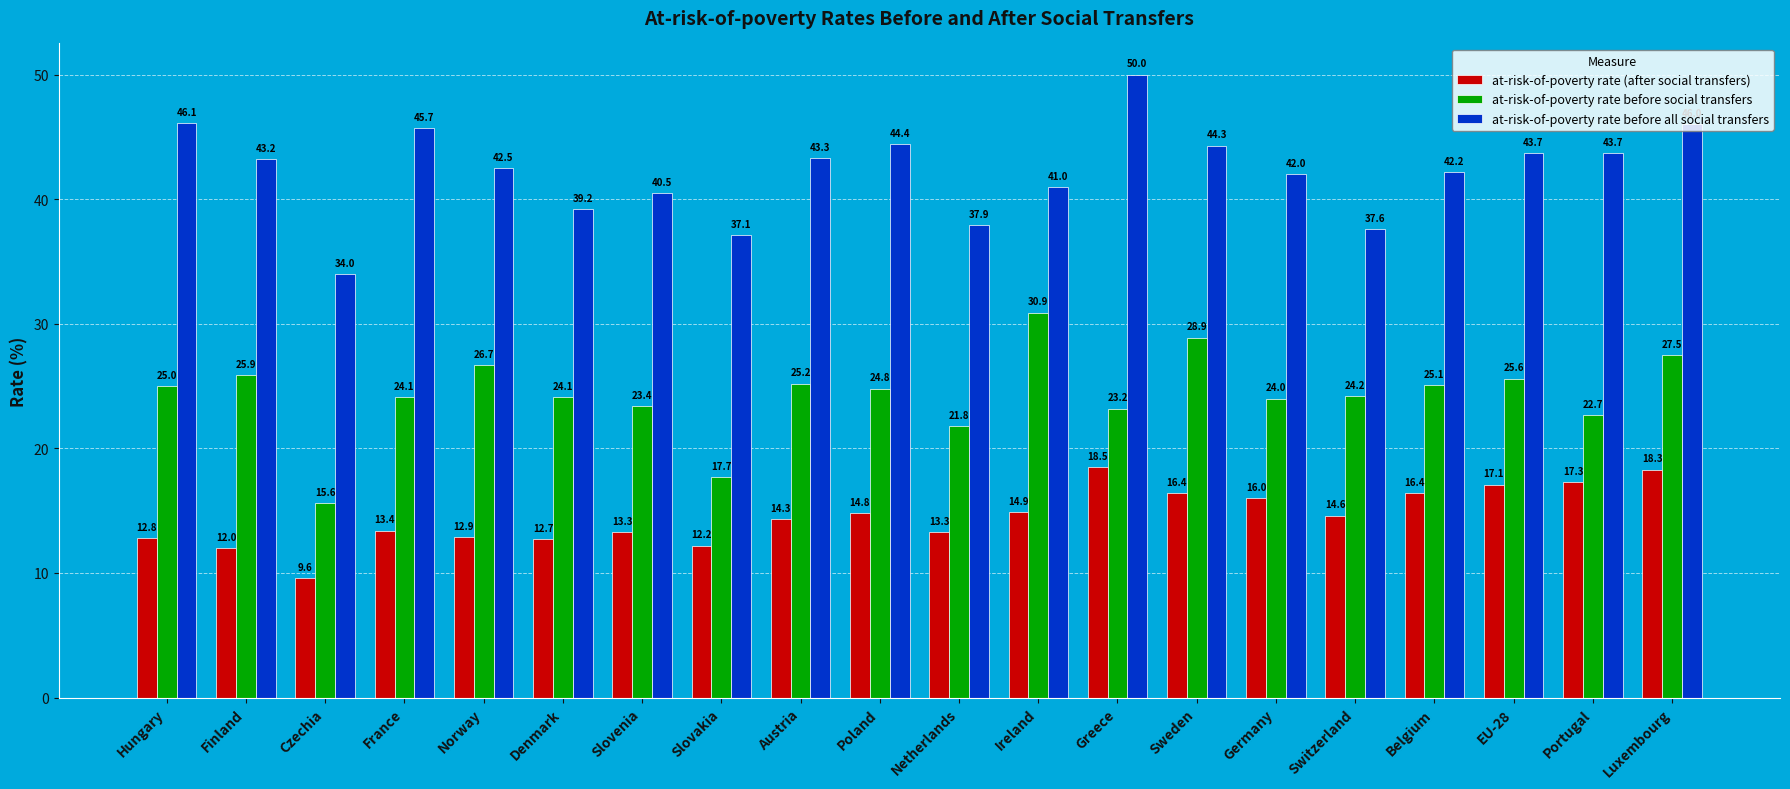

What is the sum of all at-risk-of-poverty rate before all social transfers values?

844.4